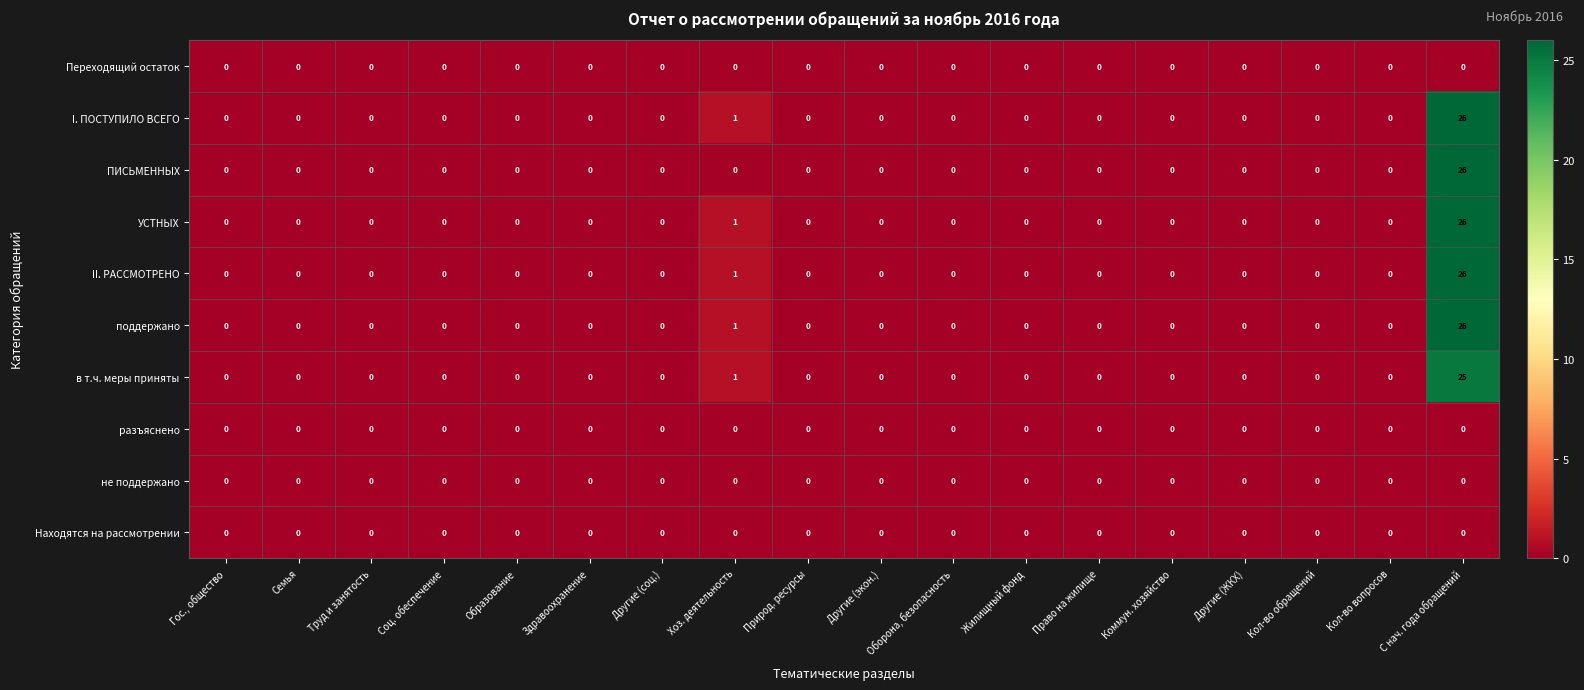

What is the sum of all УСТНЫХ values?

27